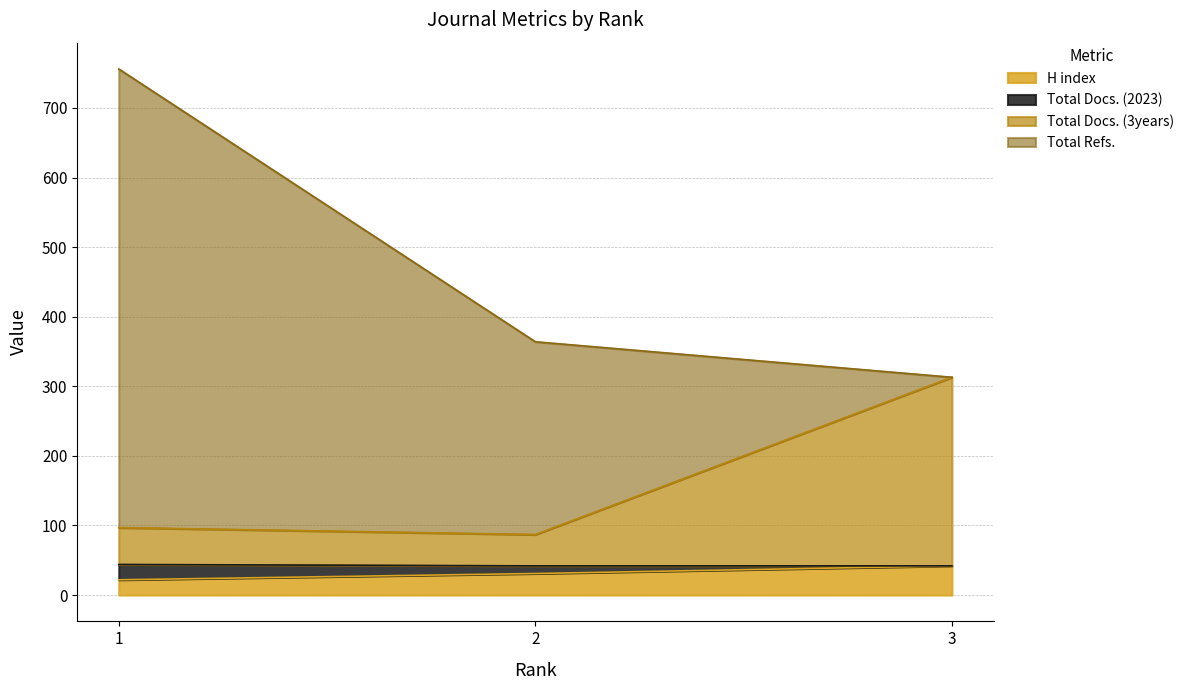

Does the chart have visible grid lines?

Yes